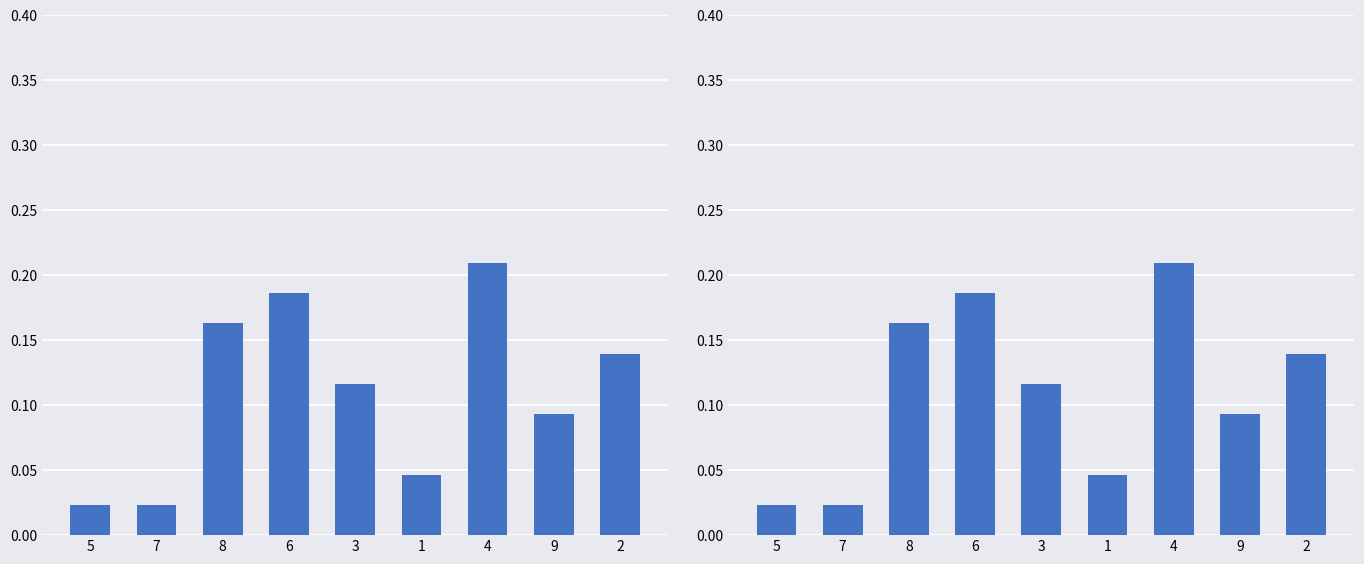

List the labels in order of value, largest first.

4, 6, 8, 2, 3, 9, 1, 5, 7